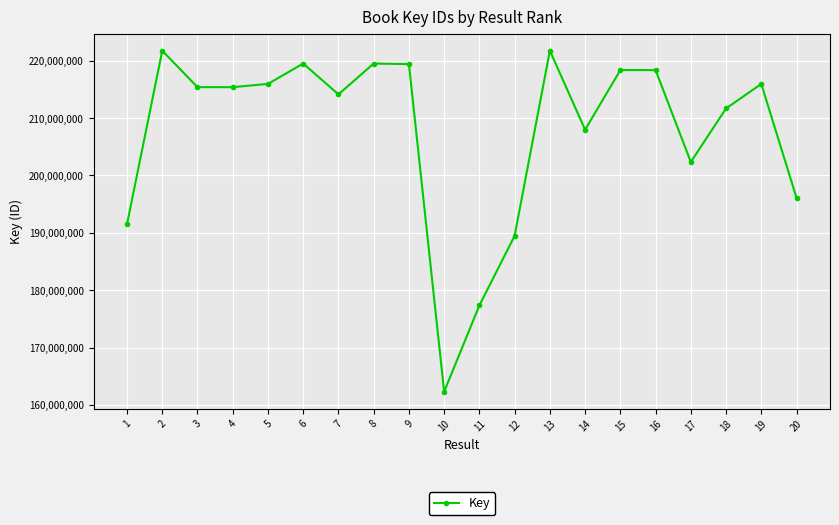

What is the sum of the values at 6 and 17?

421835032